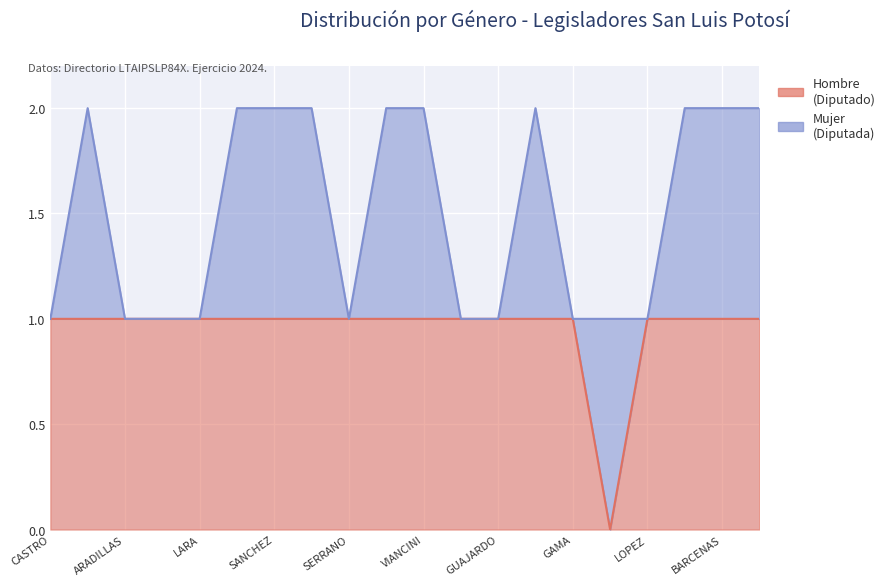

Reading left to right, transcribe all the data shown in this chart.

1	1	1	1	1	1	1	1	1	1	1	1	1	1	1	0	1	1	1	1